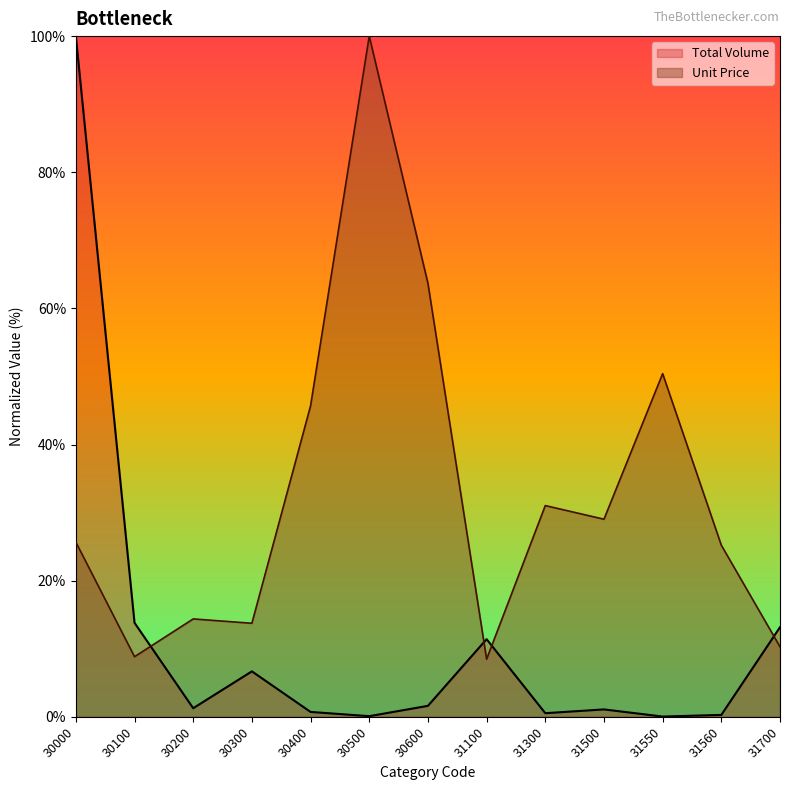

What is the value of the Unit Price point at the 9th from the left?

31.0